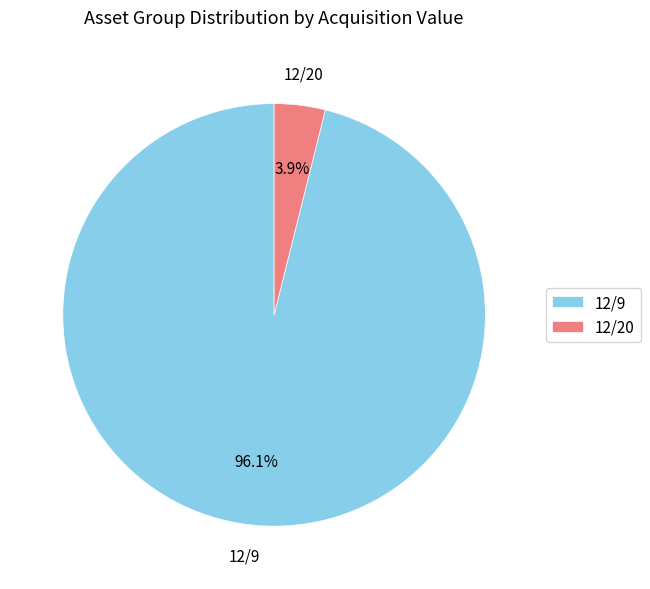

To the nearest percent, what portion does 12/9 represent?

96%